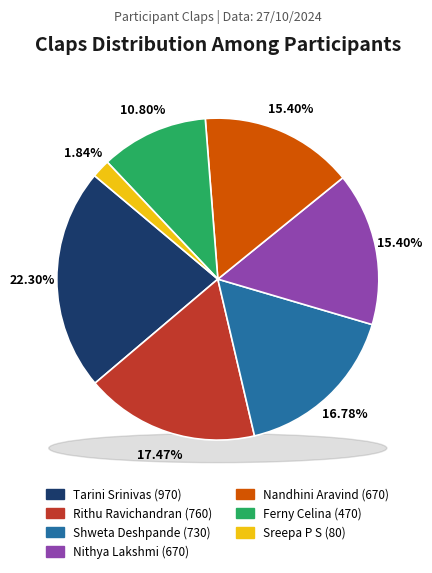

Which has a higher value, Rithu Ravichandran or Ferny Celina?

Rithu Ravichandran